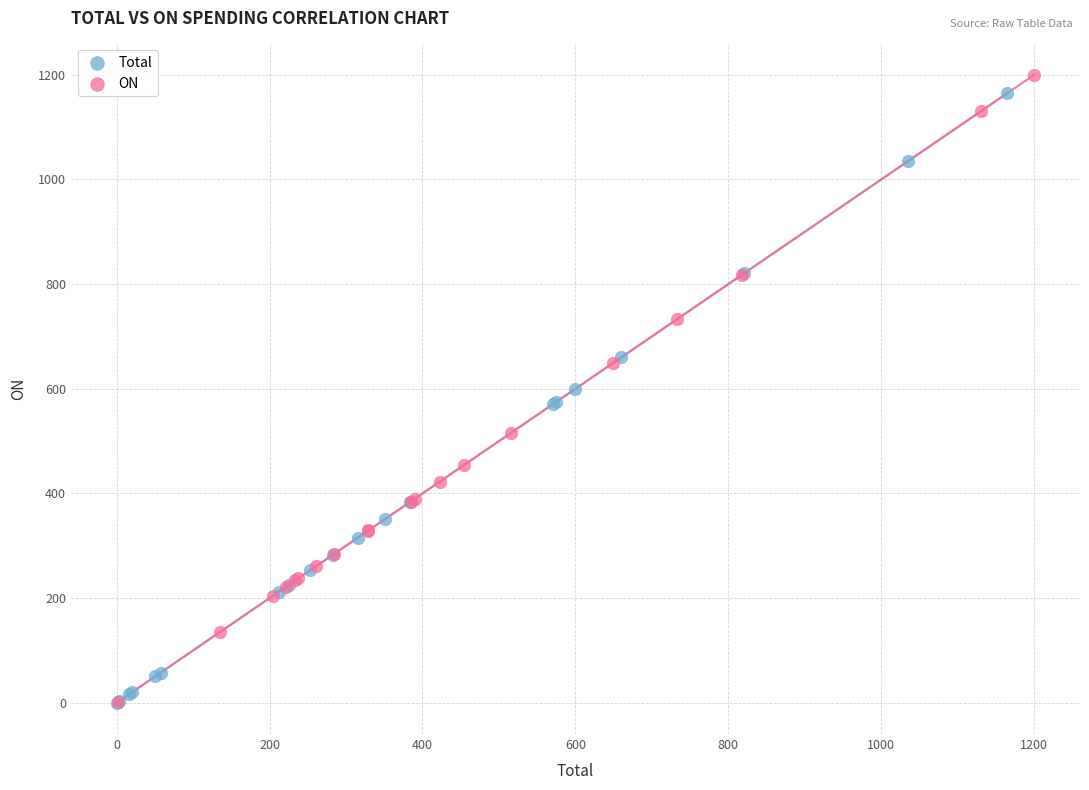

What are all the series names shown in the legend?

Total, ON